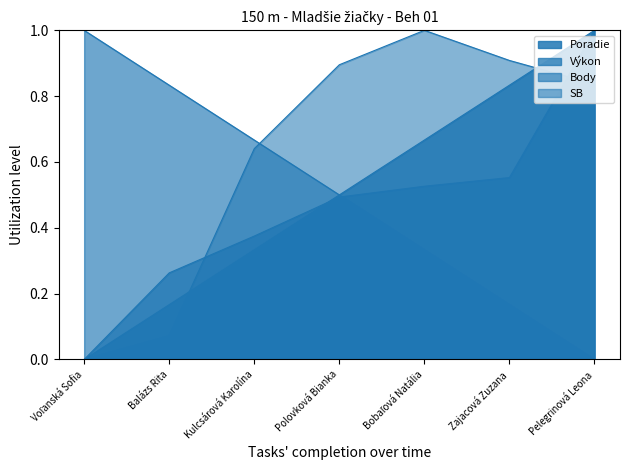

Reading left to right, transcribe all the data shown in this chart.

Poradie: Voľanská Sofia=0.0	Balázs Rita=0.2	Kulcsárová Karolína=0.3	Polovková Bianka=0.5	Bobaľová Natália=0.7	Zajacová Zuzana=0.8	Pelegrinová Leona=1.0
Výkon: Voľanská Sofia=0.0	Balázs Rita=0.3	Kulcsárová Karolína=0.4	Polovková Bianka=0.5	Bobaľová Natália=0.5	Zajacová Zuzana=0.6	Pelegrinová Leona=1.0
Body: Voľanská Sofia=1.0	Balázs Rita=0.8	Kulcsárová Karolína=0.7	Polovková Bianka=0.5	Bobaľová Natália=0.3	Zajacová Zuzana=0.2	Pelegrinová Leona=0.0
SB: Voľanská Sofia=0.0	Balázs Rita=0.1	Kulcsárová Karolína=0.6	Polovková Bianka=0.9	Bobaľová Natália=1.0	Zajacová Zuzana=0.9	Pelegrinová Leona=0.8